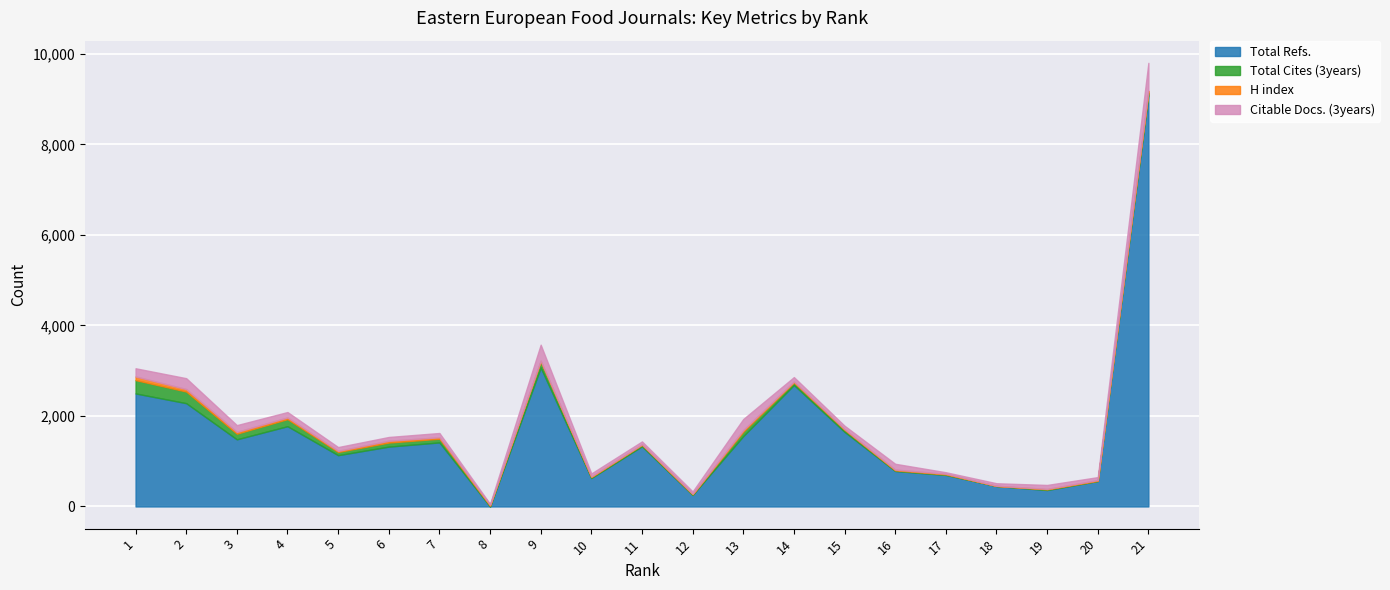

At how many categories does at least one series exceed 5196?

1